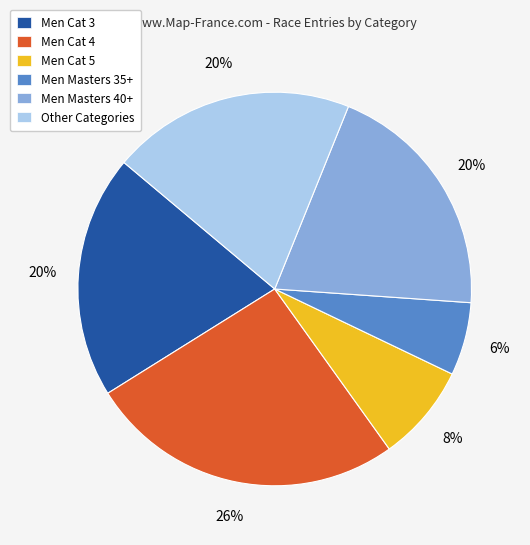

The Men Cat 5 slice represents 16% of the pie. True or false?

False